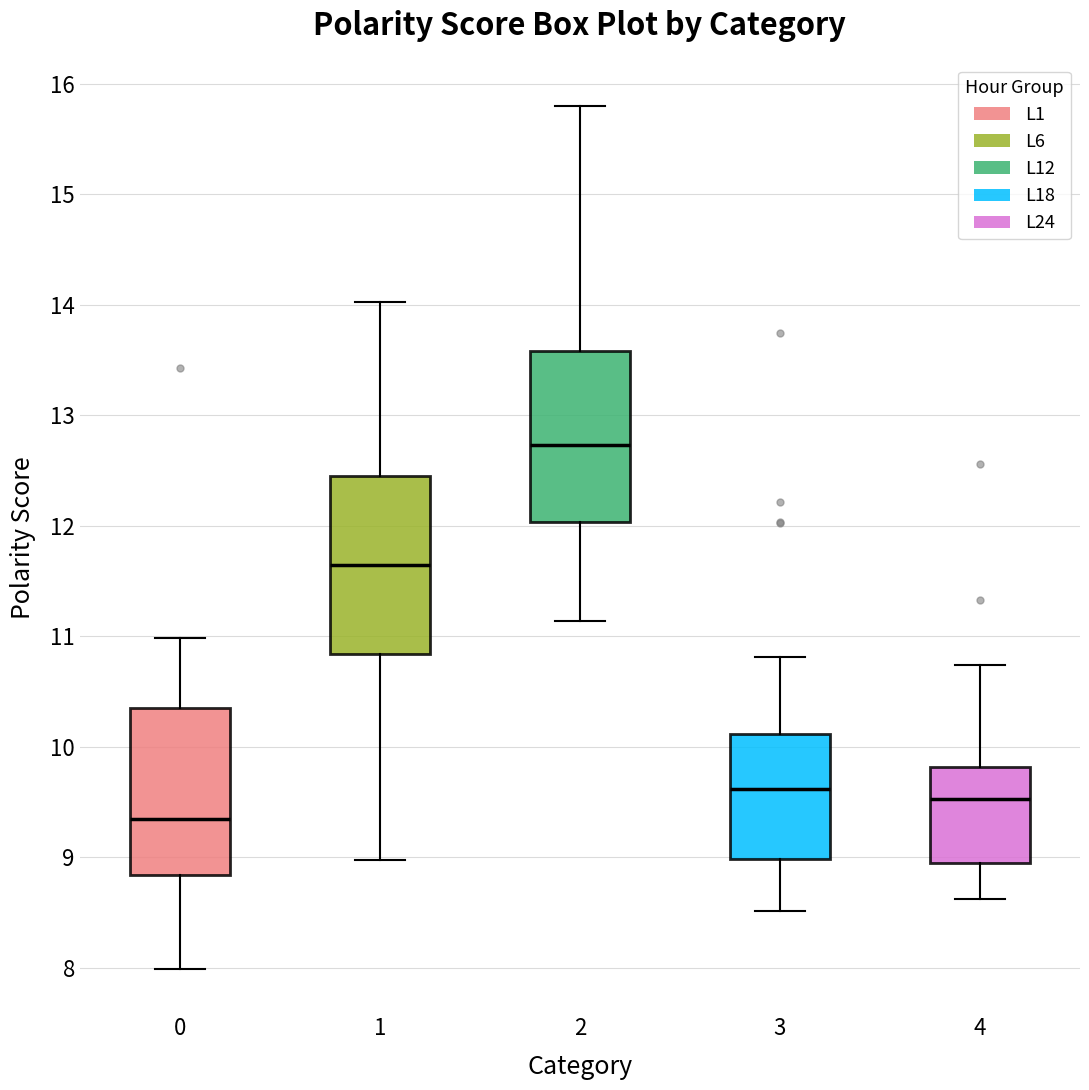

Where does the lower whisker of the box at x = 2 end on the y-axis? The values are not printed on the chart, so give them approximately, as read against the axis.

11.1